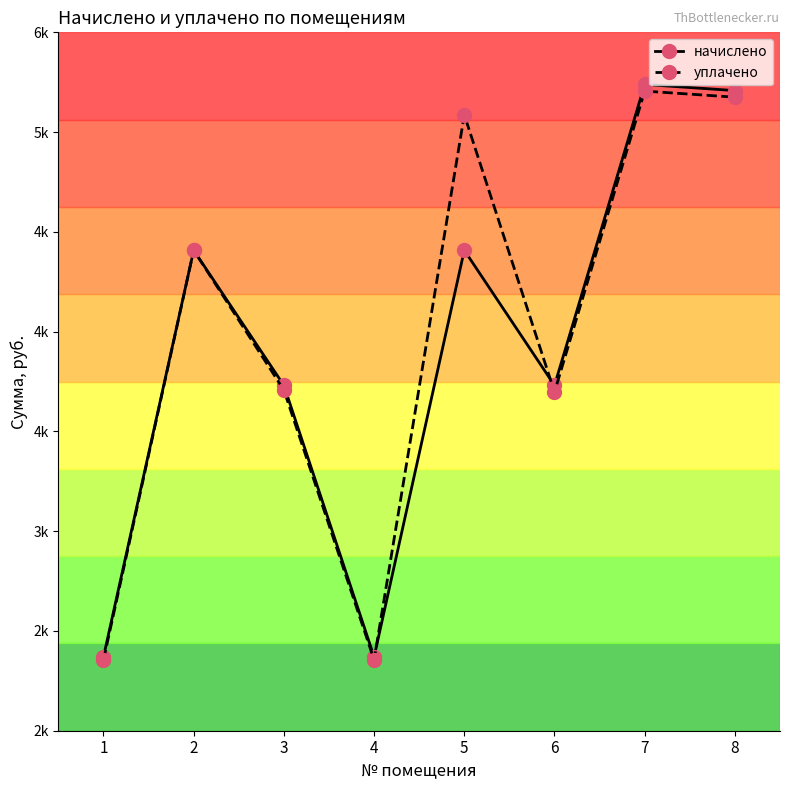

How many interior local valleys does the начислено series have?

2